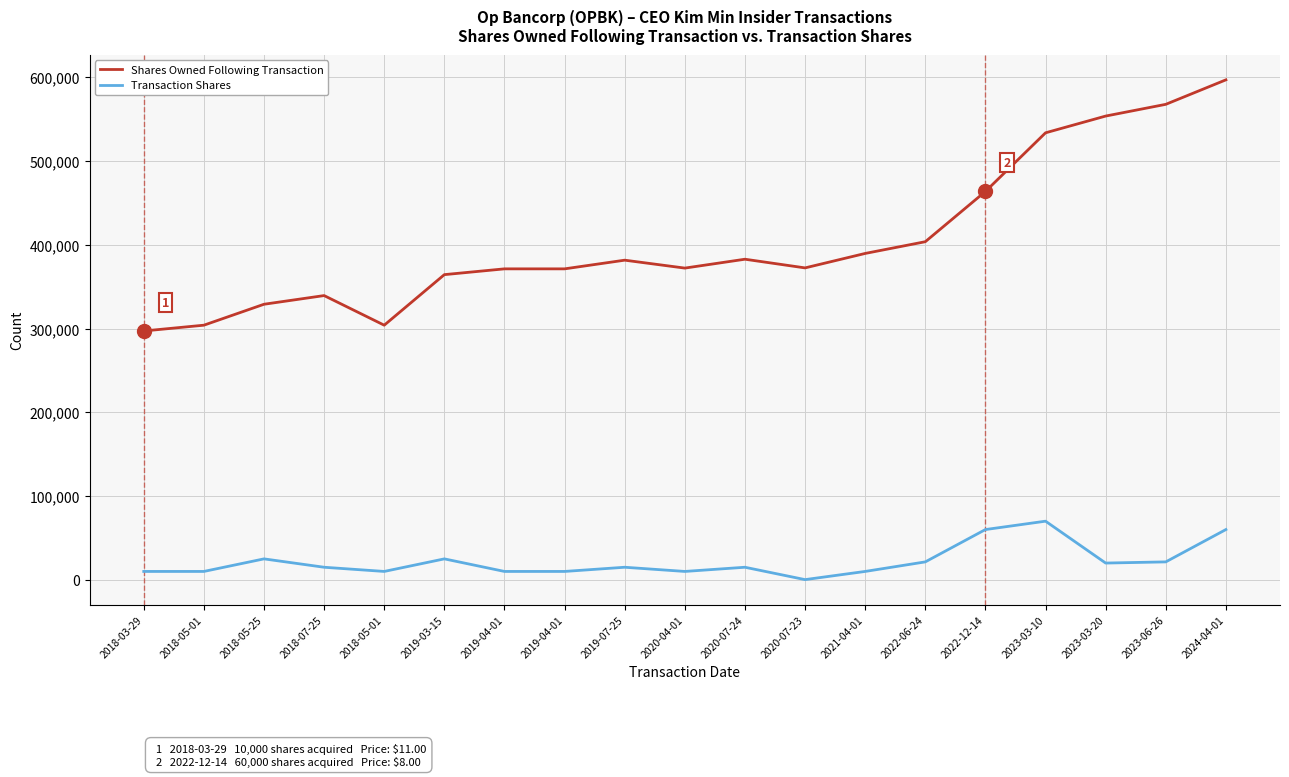

Rank the series by their average value, from lowest to highest.

Transaction Shares, Shares Owned Following Transaction